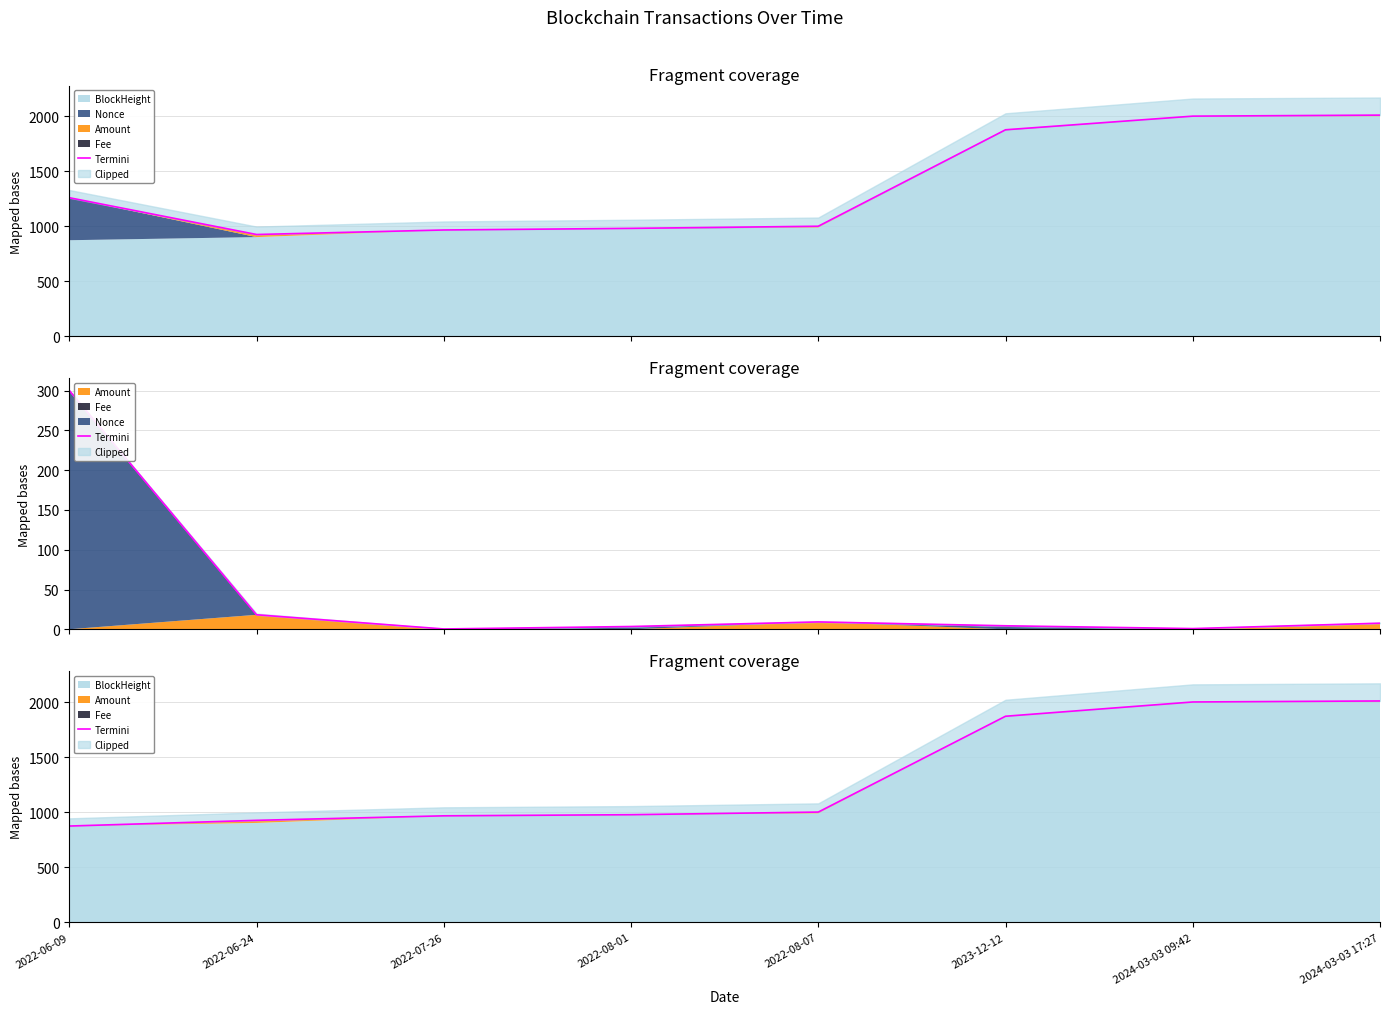

Reading left to right, list all the values displayed in this chart.

2022-06-09=873.8	2022-06-24=925.5	2022-07-26=966.6	2022-08-01=976.8	2022-08-07=1000.6	2023-12-12=1871.0	2024-03-03 09:42=2000.7	2024-03-03 17:27=2009.9